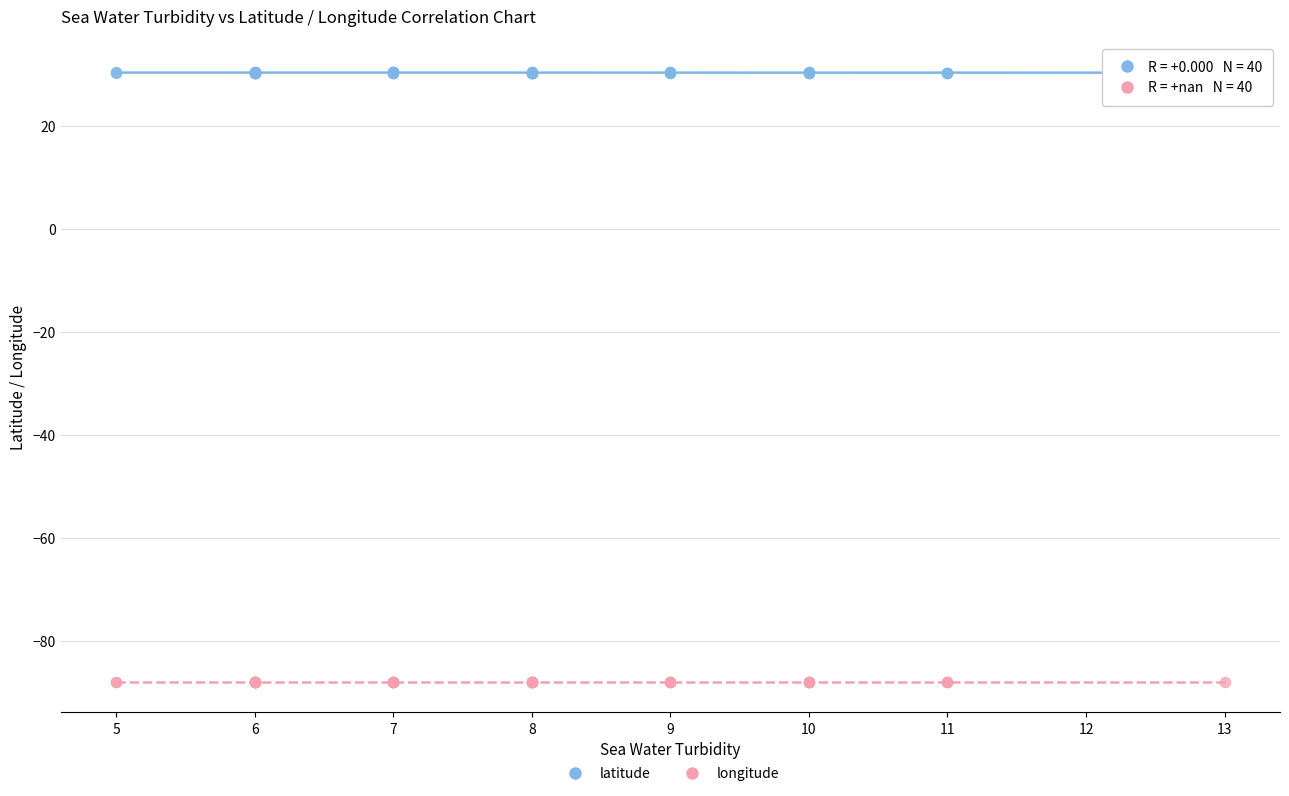

What are all the series names shown in the legend?

latitude, longitude